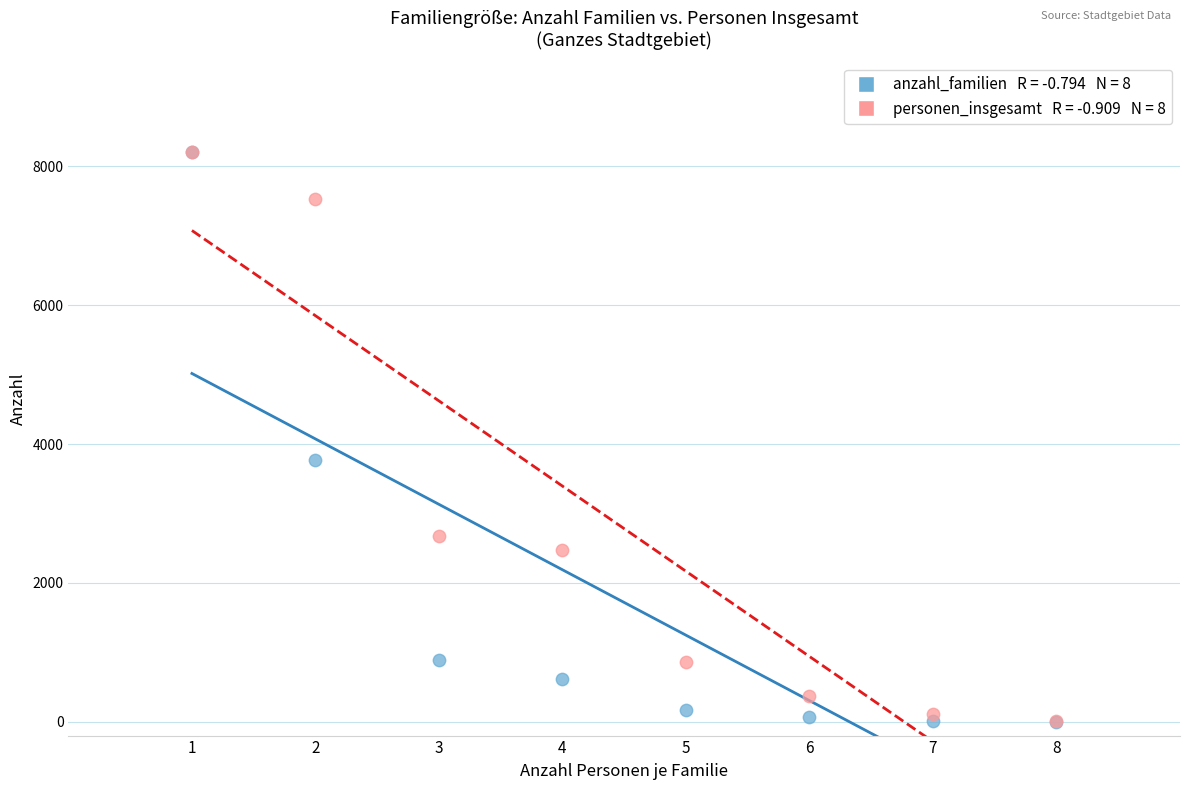

Across all series, what Y value is closest to 4106?

3768